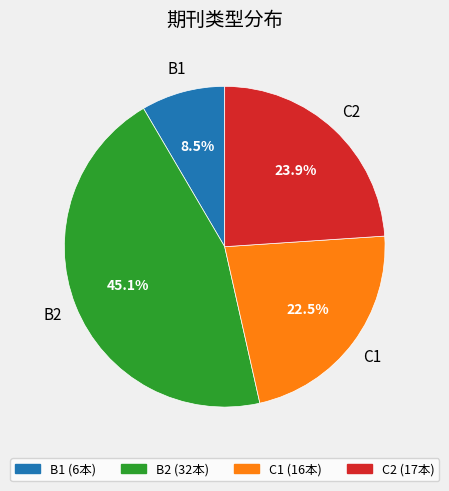

Count the number of slices in the pie.

4